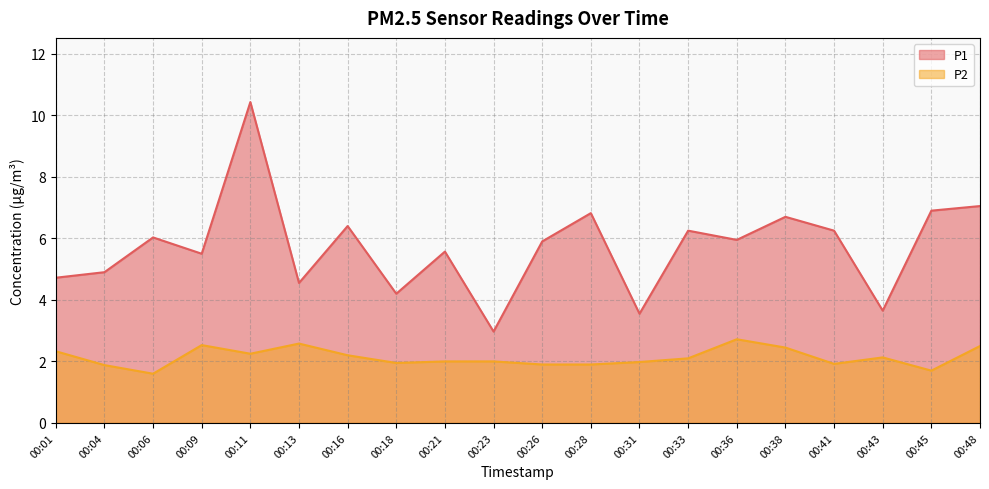

Reading left to right, what are all the values shown in this chart?

P1: 4.7	4.9	6.0	5.5	10.4	4.5	6.4	4.2	5.6	3.0	5.9	6.8	3.5	6.2	6.0	6.7	6.2	3.6	6.9	7.0
P2: 2.3	1.9	1.6	2.5	2.2	2.6	2.2	1.9	2.0	2.0	1.9	1.9	2.0	2.1	2.7	2.5	1.9	2.1	1.7	2.5